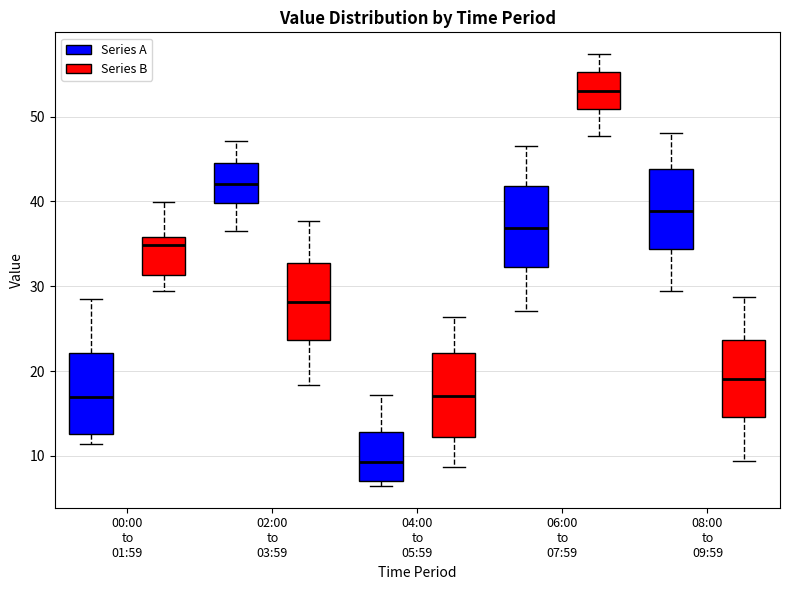

Which box has the lowest median line?

04:00 to 05:59 (Series A)